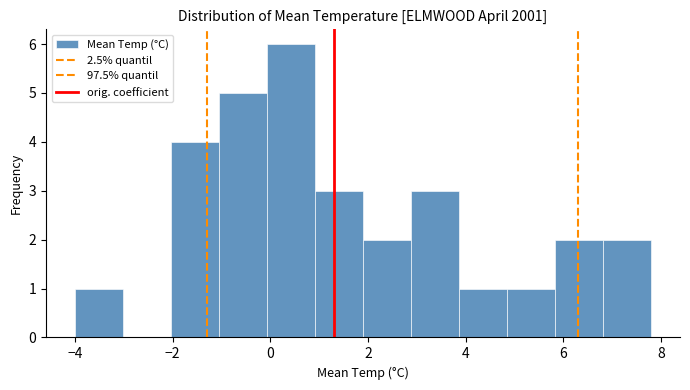

Reading left to right, list every bar in this chart as the range it spans on the x-axis followed by its height. Neither the bar edges nor the heights are printed on the chart, so give them approximately, as read against the axes.

-4.0 to -3.0: 1
-3.0 to -2.0: 0
-2.0 to -1.0: 4
-1.0 to 0.0: 5
0.0 to 1.0: 6
1.0 to 2.0: 3
2.0 to 2.8: 2
2.8 to 3.8: 3
3.8 to 4.8: 1
4.8 to 5.8: 1
5.8 to 6.8: 2
6.8 to 7.8: 2